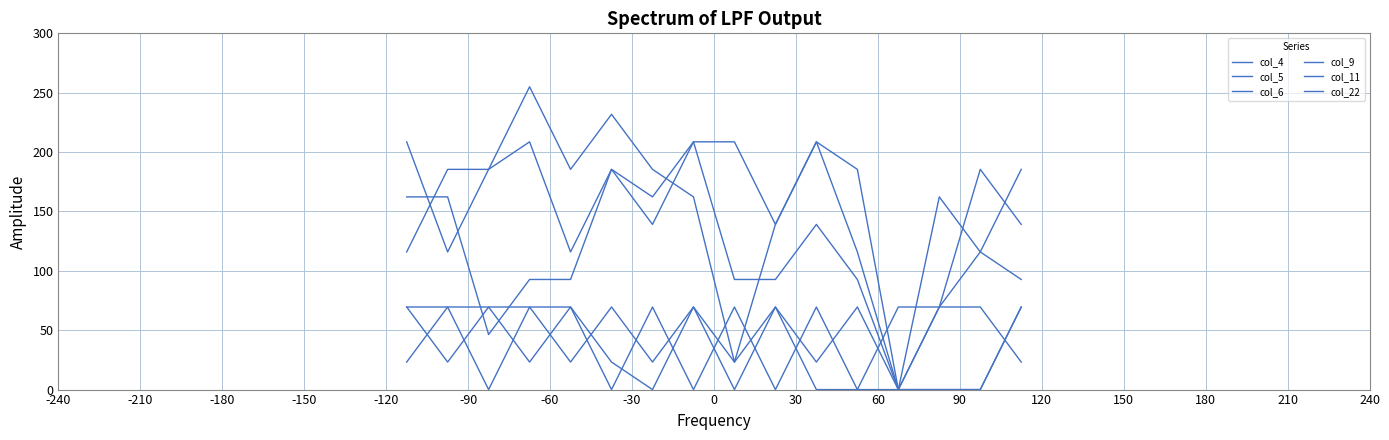

True or false: col_4 and col_5 intersect in this chart.

True